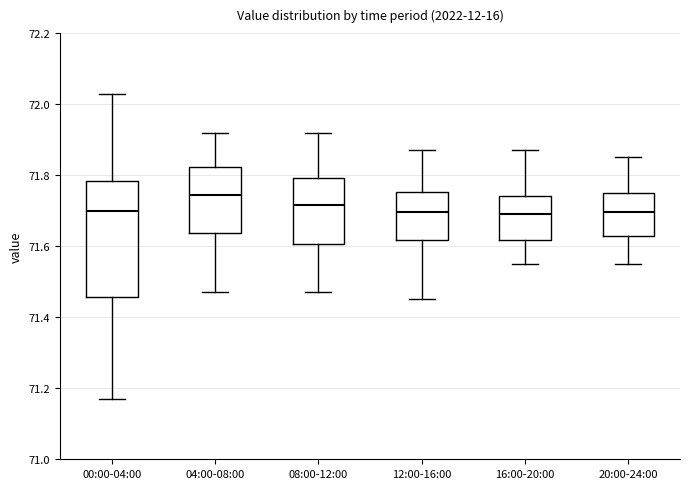

Which box's median line is the highest?

04:00-08:00